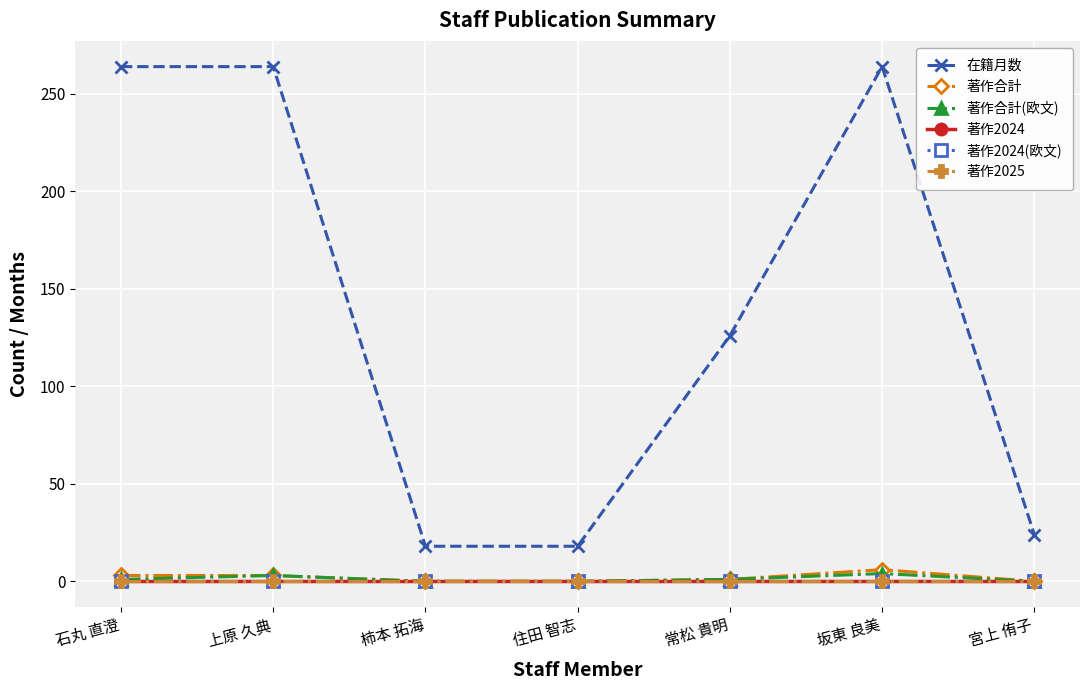

Is this an area chart (filled region under the line)?

No